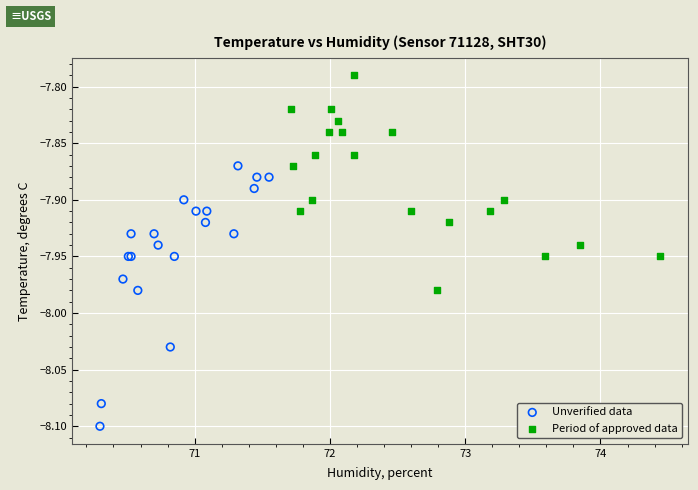

What are all the series names shown in the legend?

Unverified data, Period of approved data